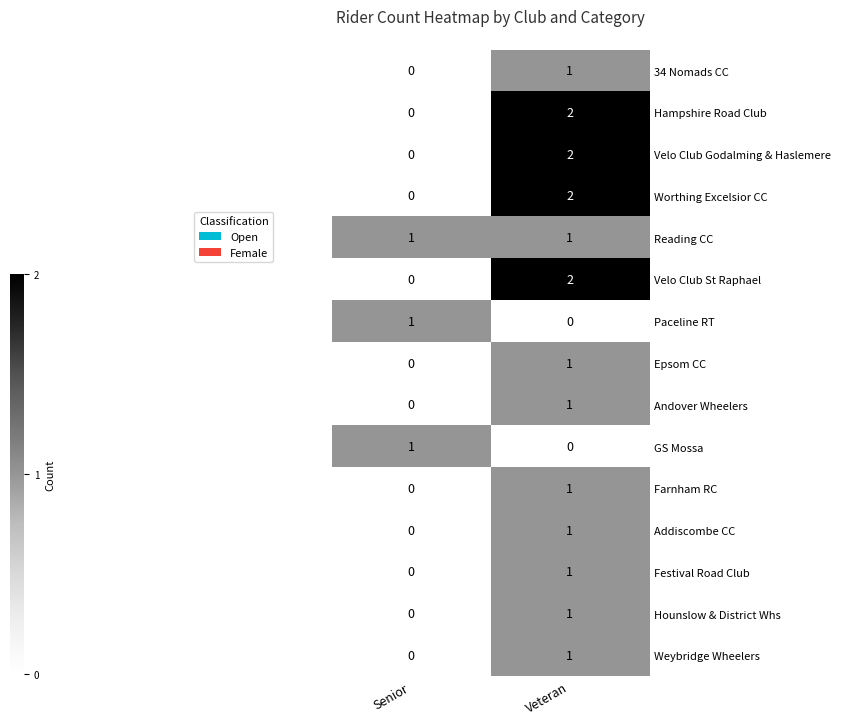

Is the value of Andover Wheelers at Senior greater than the value of Worthing Excelsior CC at Veteran?

No